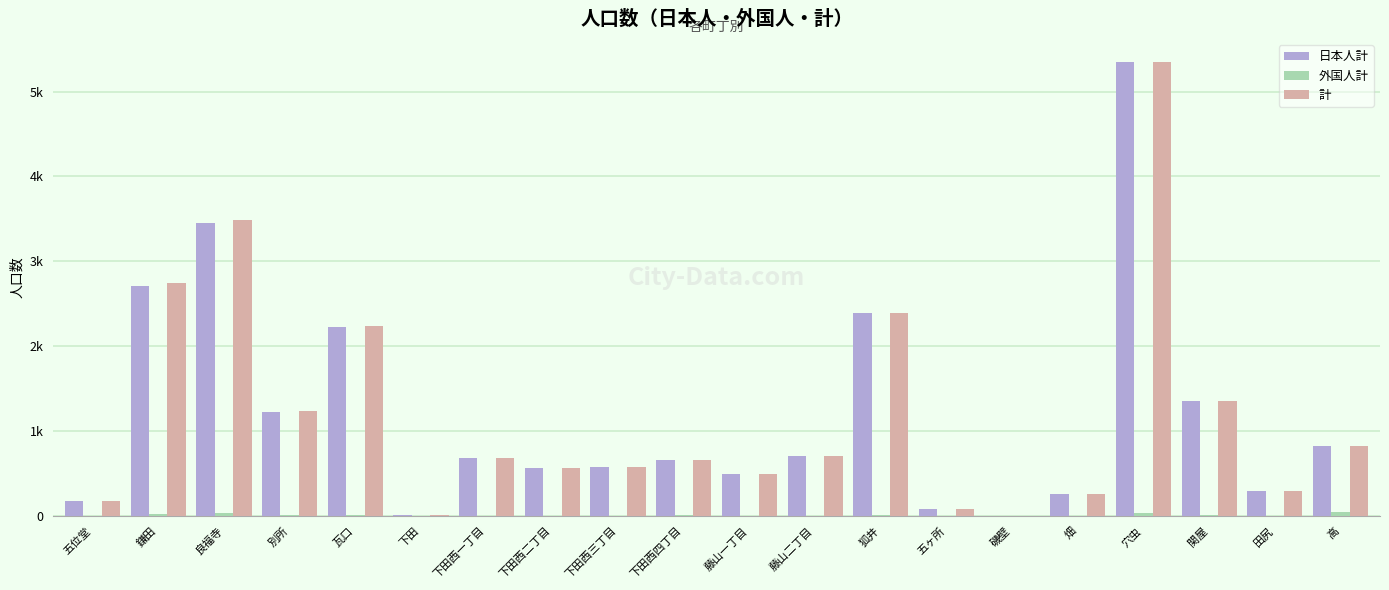

Which label corresponds to the largest value in the chart?

穴虫